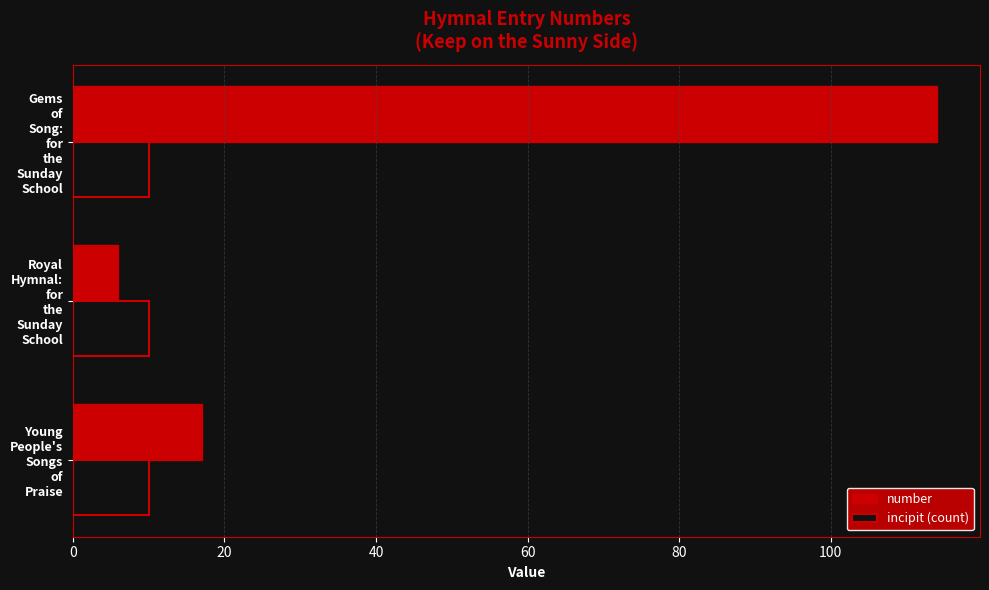

What is the maximum value shown in the chart?

114